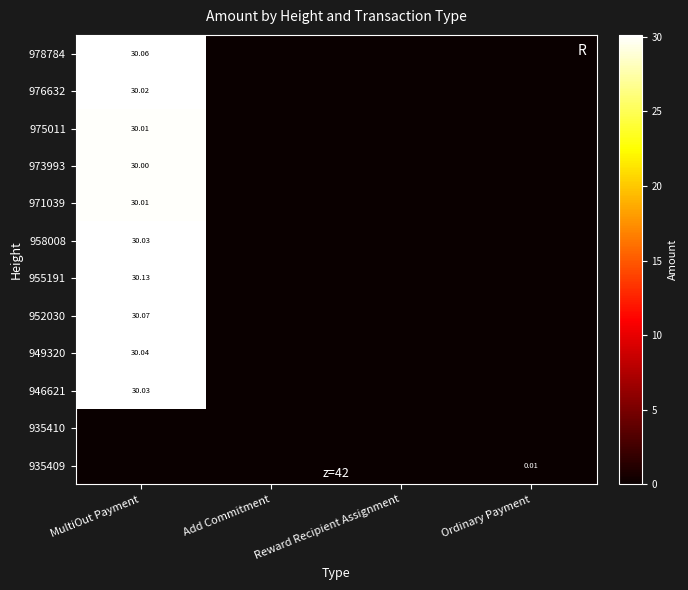

At which label does 955191 reach its peak?

MultiOut Payment